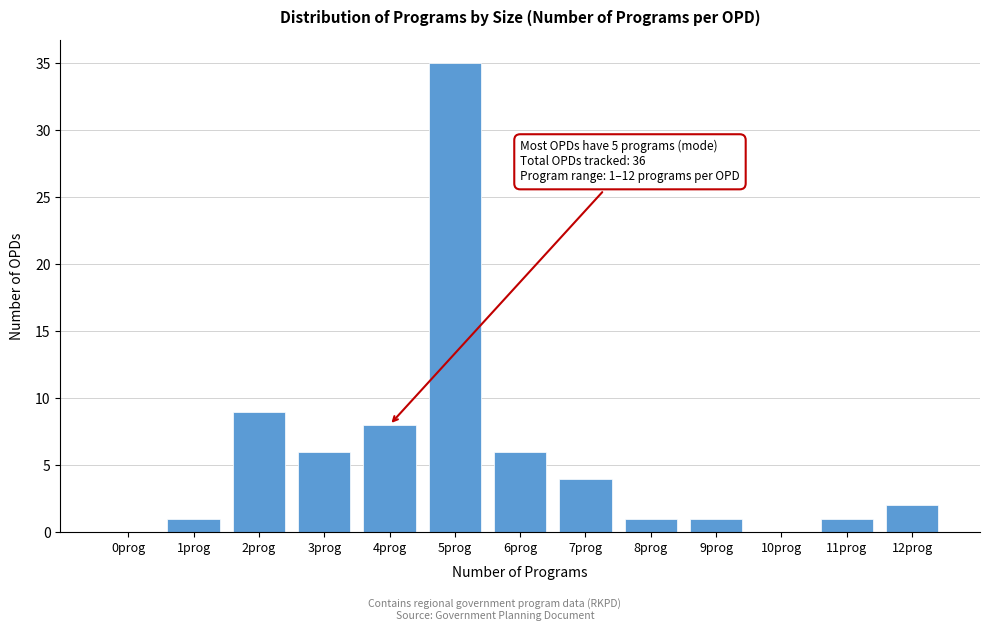

Reading left to right, list all the values displayed in this chart.

0prog=0	1prog=1	2prog=9	3prog=6	4prog=8	5prog=35	6prog=6	7prog=4	8prog=1	9prog=1	10prog=0	11prog=1	12prog=2